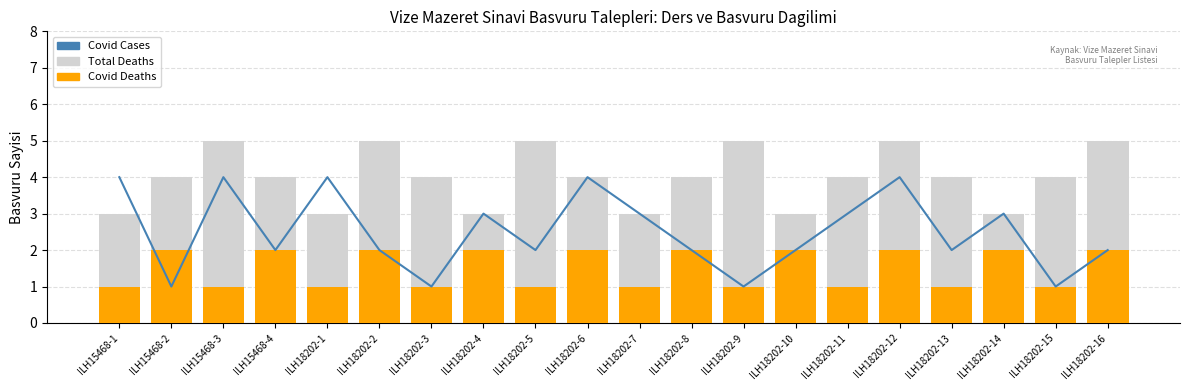

The value of Covid Cases at ILH18202-13 is 3. True or false?

False